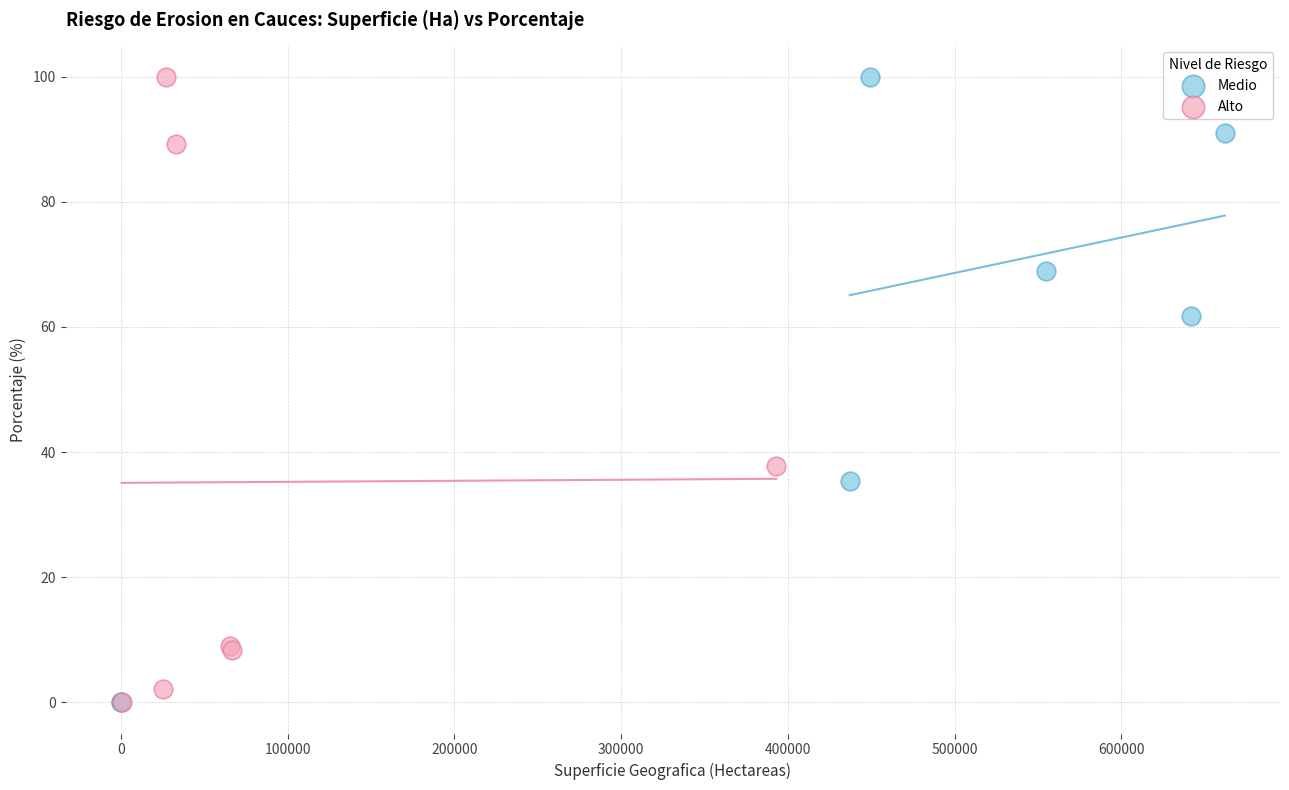

What are all the series names shown in the legend?

Medio, Alto